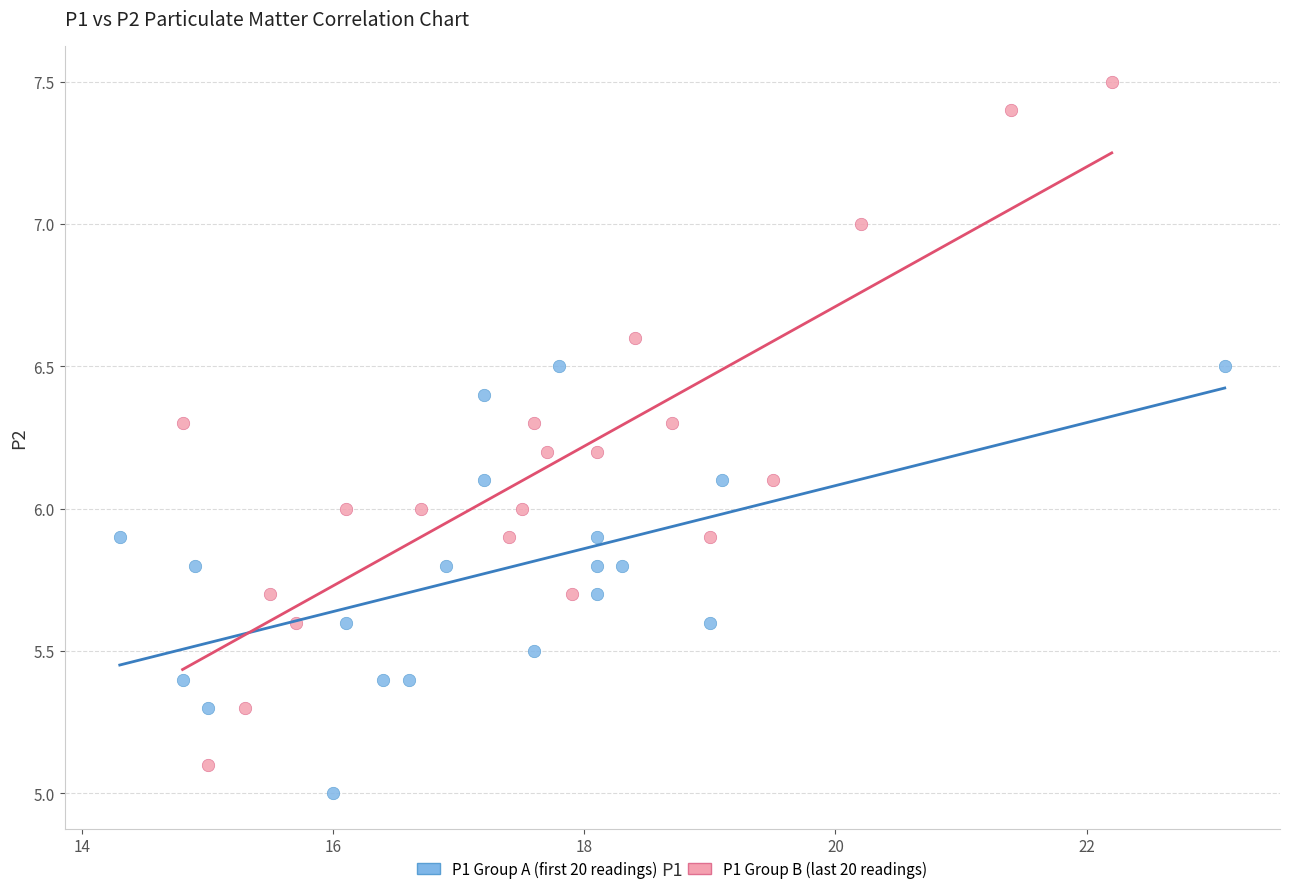

Which series has the largest Y range (max minus min)?

P1 Group B (last 20 readings)